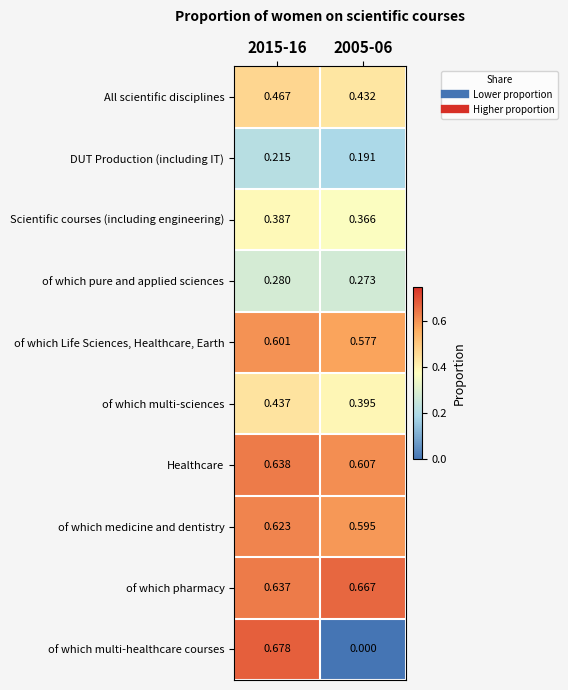

Rank the series at 2015-16 from lowest to highest value.

DUT Production (including IT), of which pure and applied sciences, Scientific courses (including engineering), of which multi-sciences, All scientific disciplines, of which Life Sciences, Healthcare, Earth, of which medicine and dentistry, of which pharmacy, Healthcare, of which multi-healthcare courses